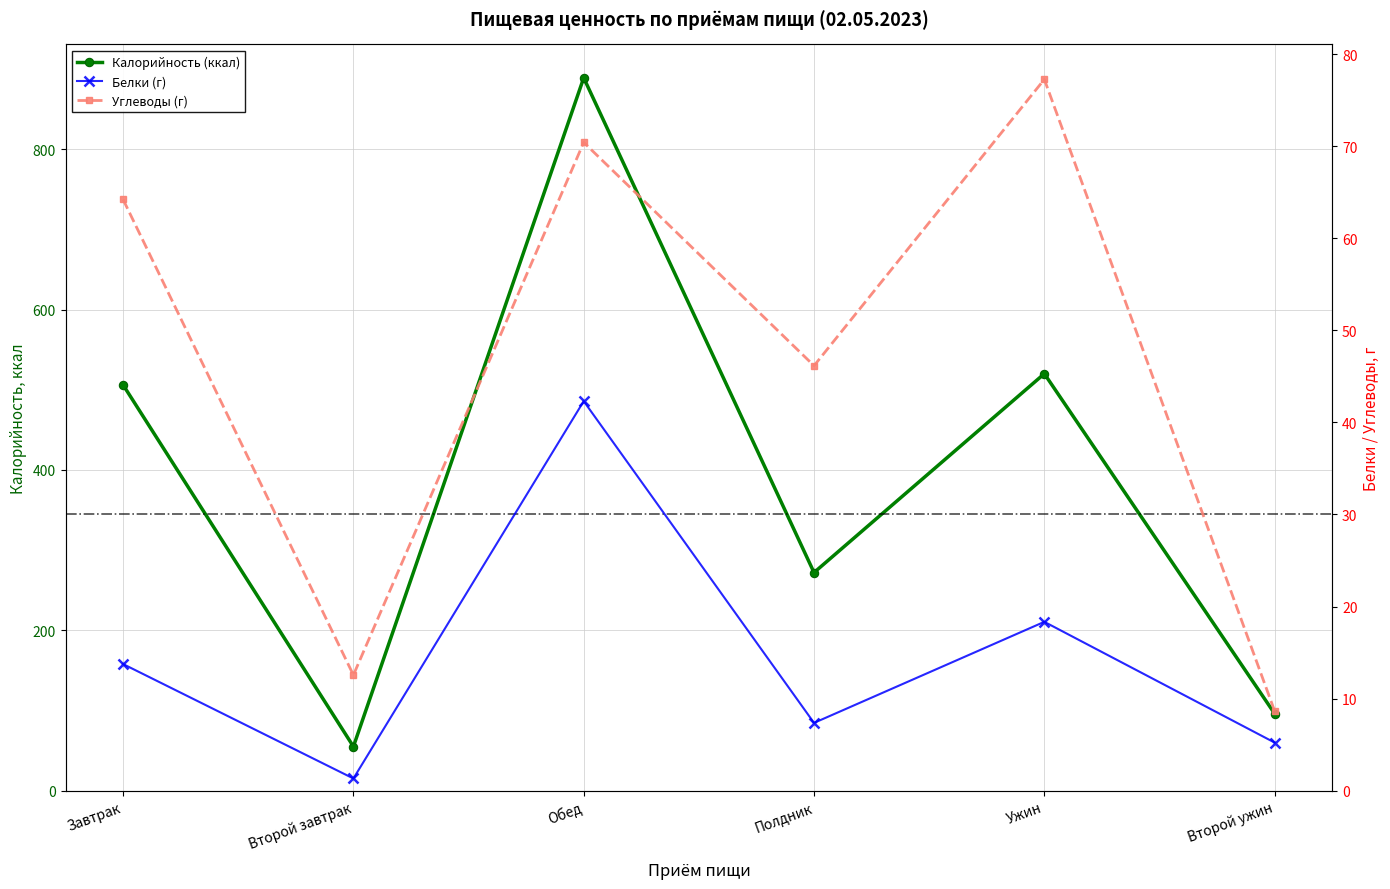

Reading left to right, transcribe all the data shown in this chart.

Калорийность: 506.0	55.0	889.0	272.0	520.0	96.0
Белки: 13.8	1.3	42.3	7.4	18.3	5.2
Углеводы: 64.2	12.6	70.4	46.2	77.3	8.6